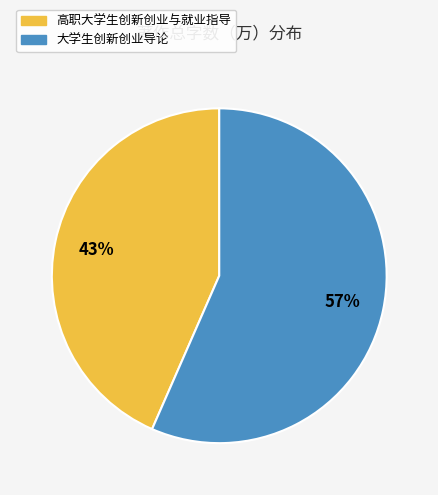

To the nearest percent, what portion does 大学生创新创业导论 represent?

57%